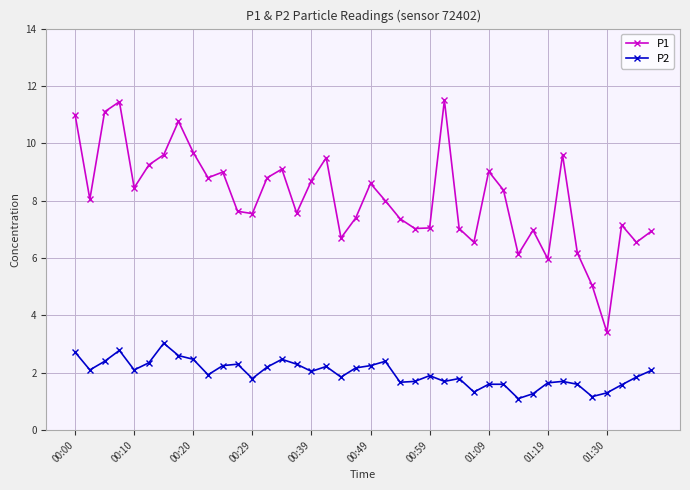

Rank the series by their average value, from lowest to highest.

P2, P1